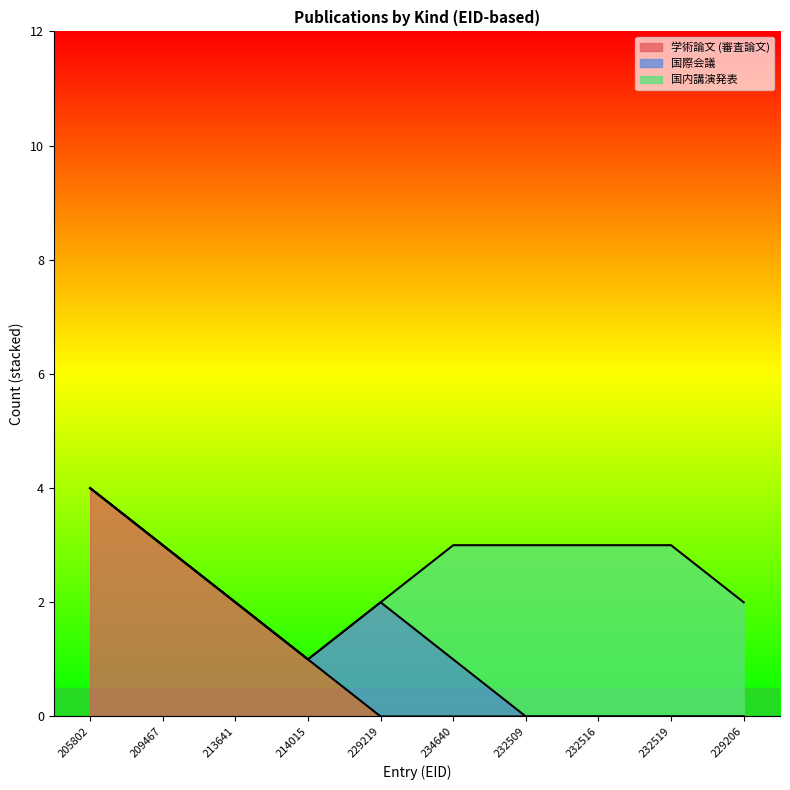

At which category does the chart reach its peak across all series?

205802